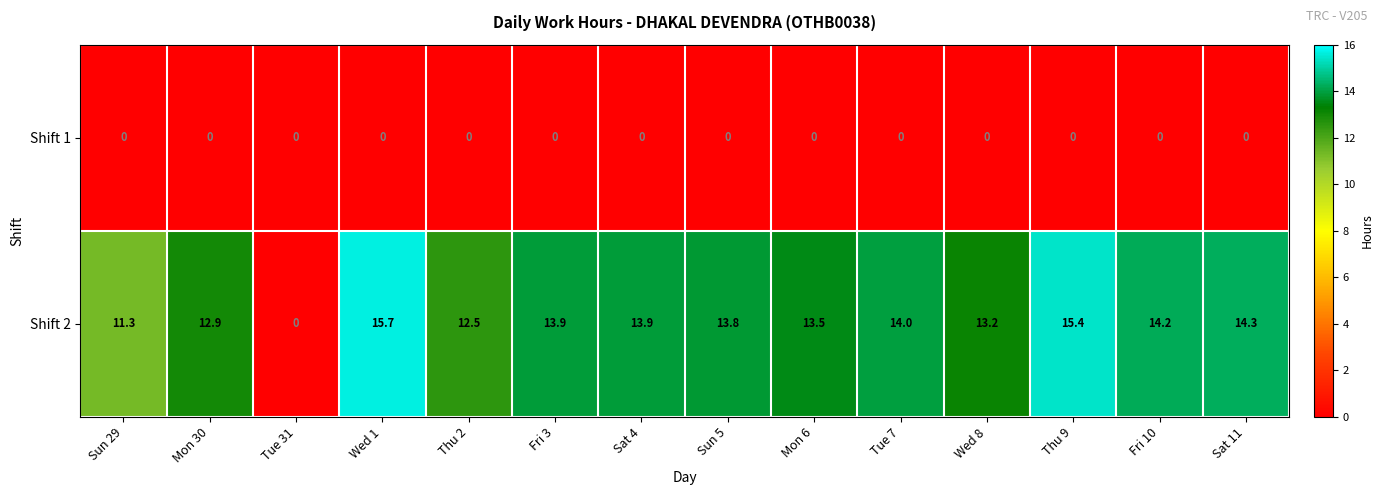

How many positive values does the Shift 2 series have?

13